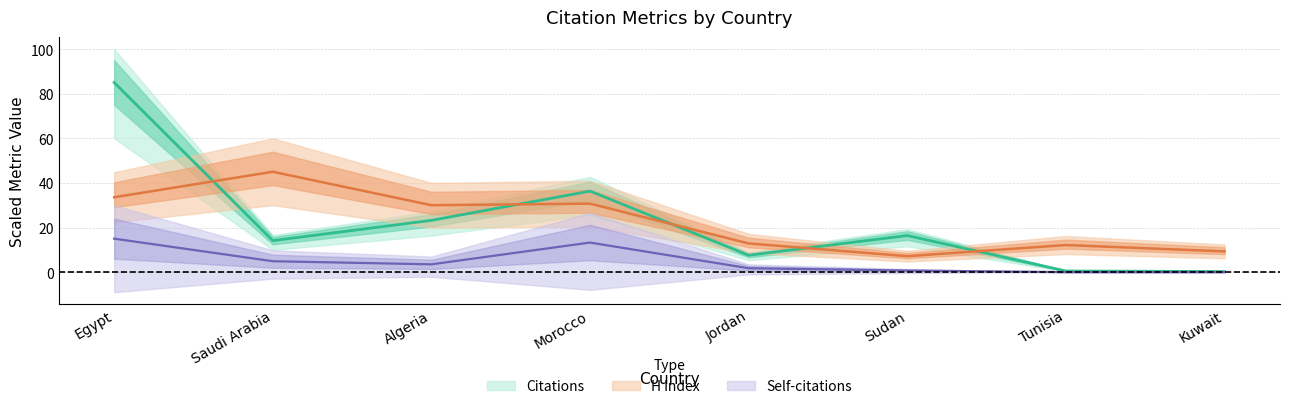

How many positive values does the Self-citations series have?

6